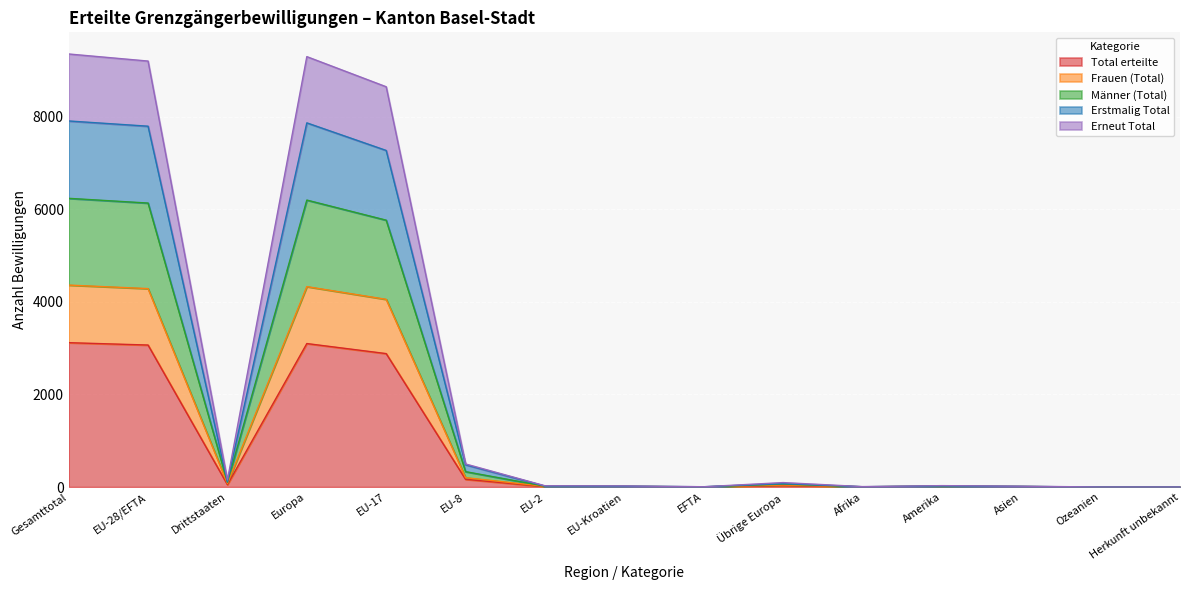

What is the highest value of the Total erteilte series?

3118